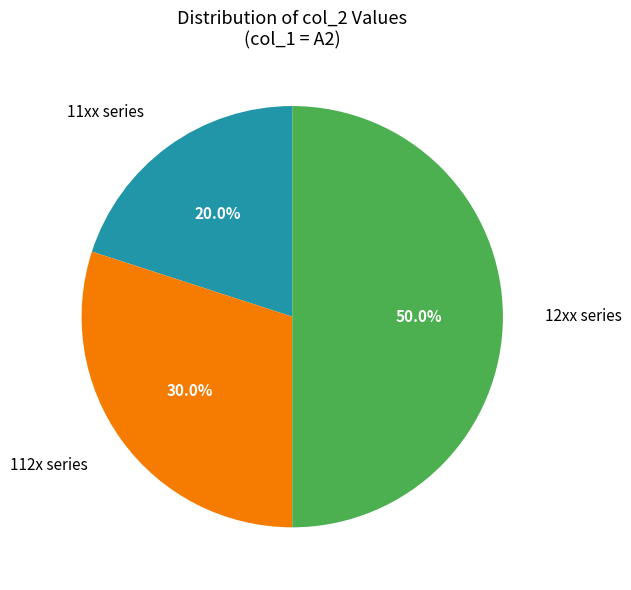

How many slices are in this pie chart?

3